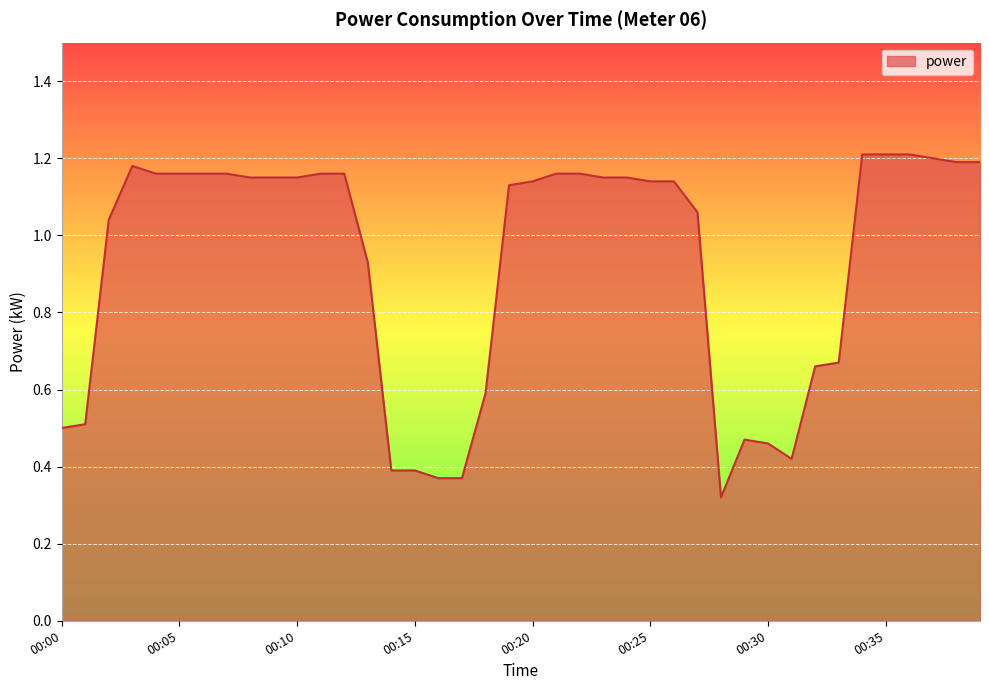

How many distinct data groups are displayed?

1